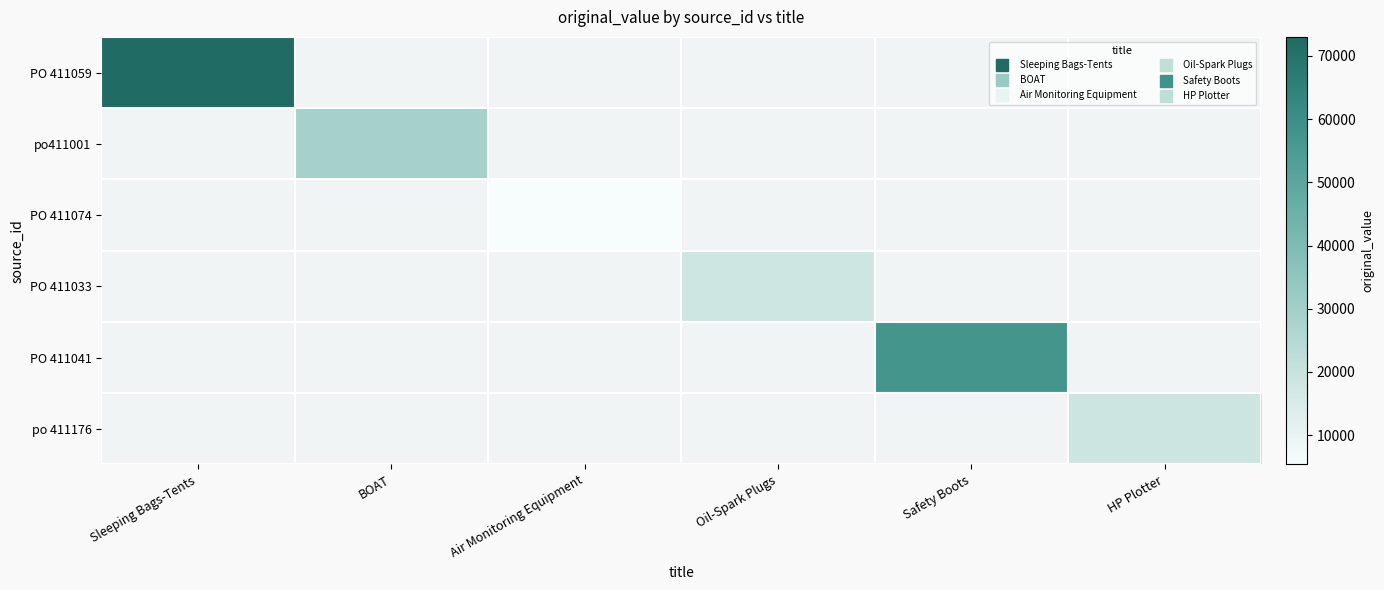

At how many categories does at least one series exceed 14026?

5